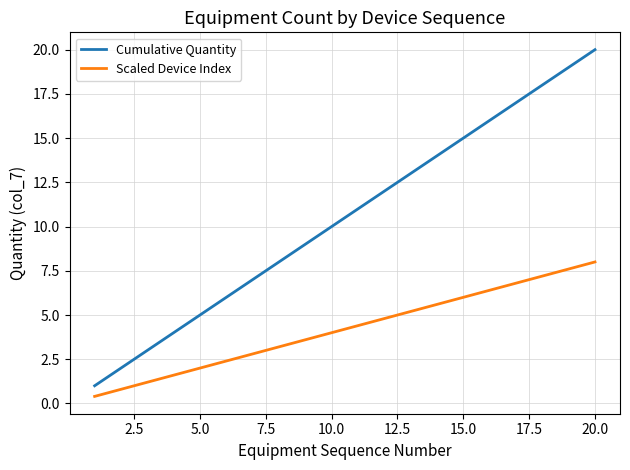

What is the minimum value for Cumulative Quantity?

1.0